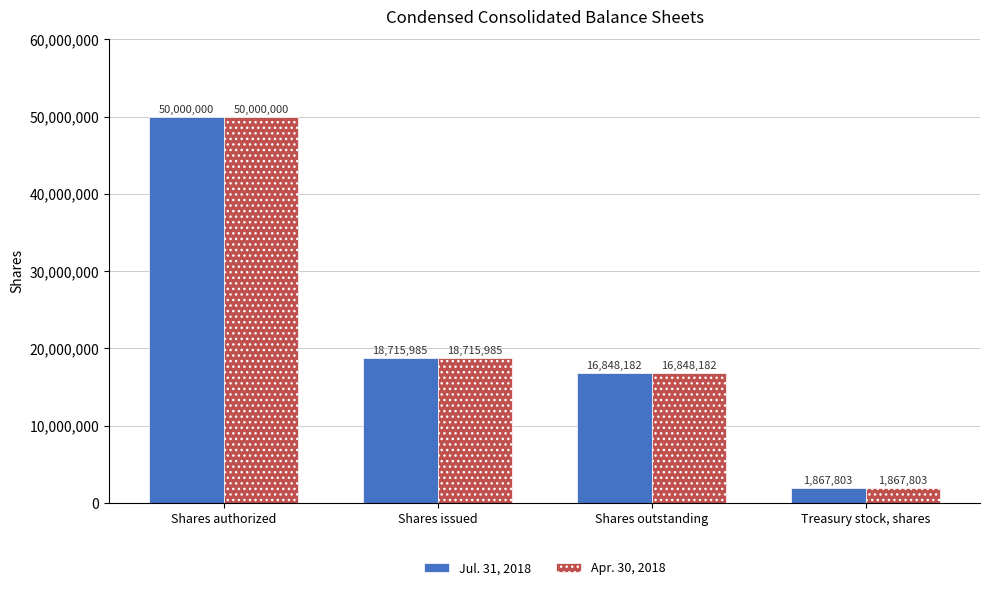

What is the difference between the Jul. 31, 2018 values at Treasury stock, shares and Shares authorized?

48132197